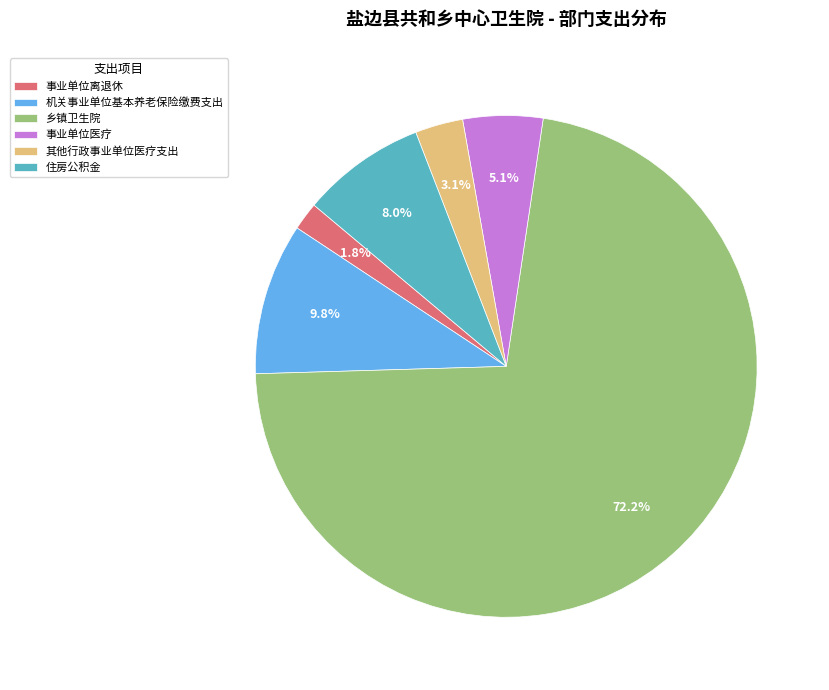

How many slices are in this pie chart?

6